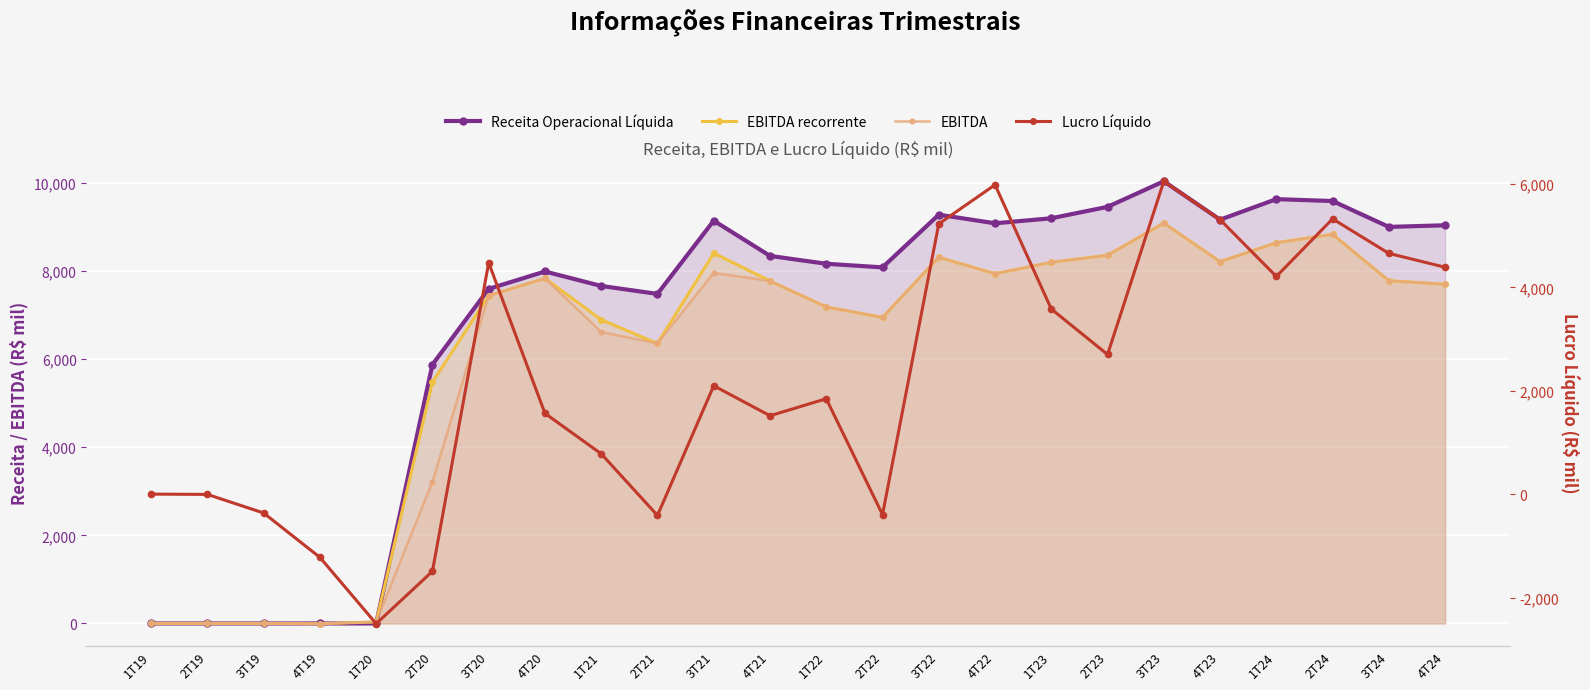

At how many categories does at least one series exceed 7595?

16